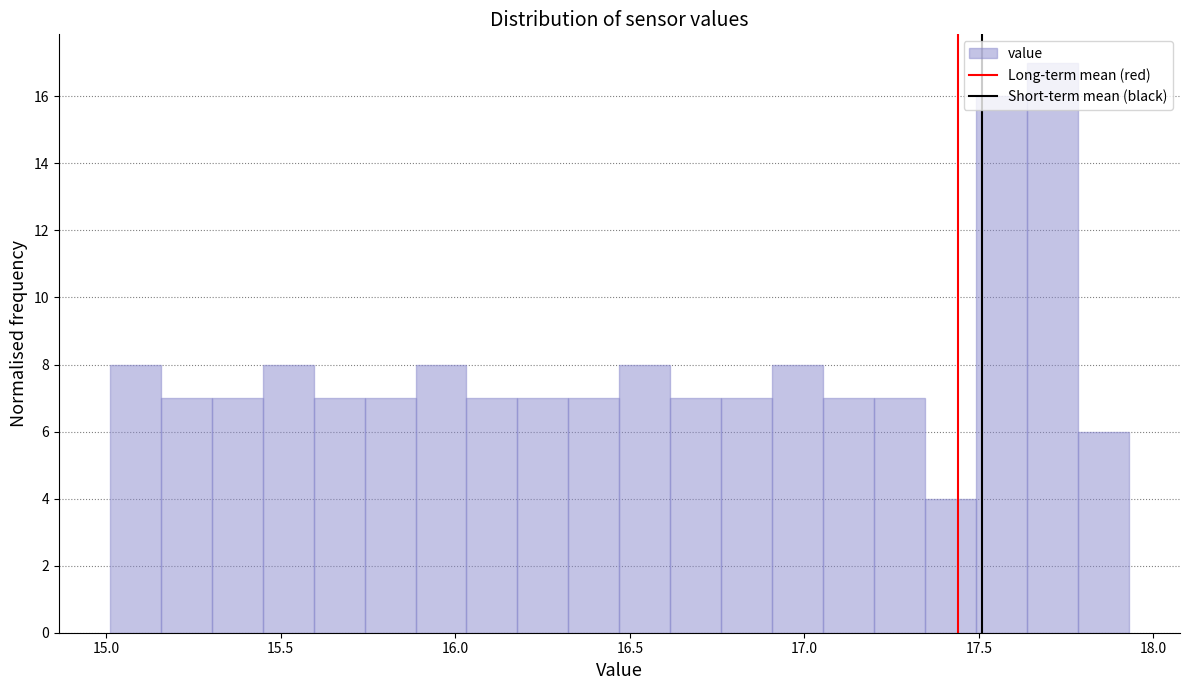

Around what value on the x-axis is the tallest bar? Give the approximate position of its centre, as read against the axis.

17.70